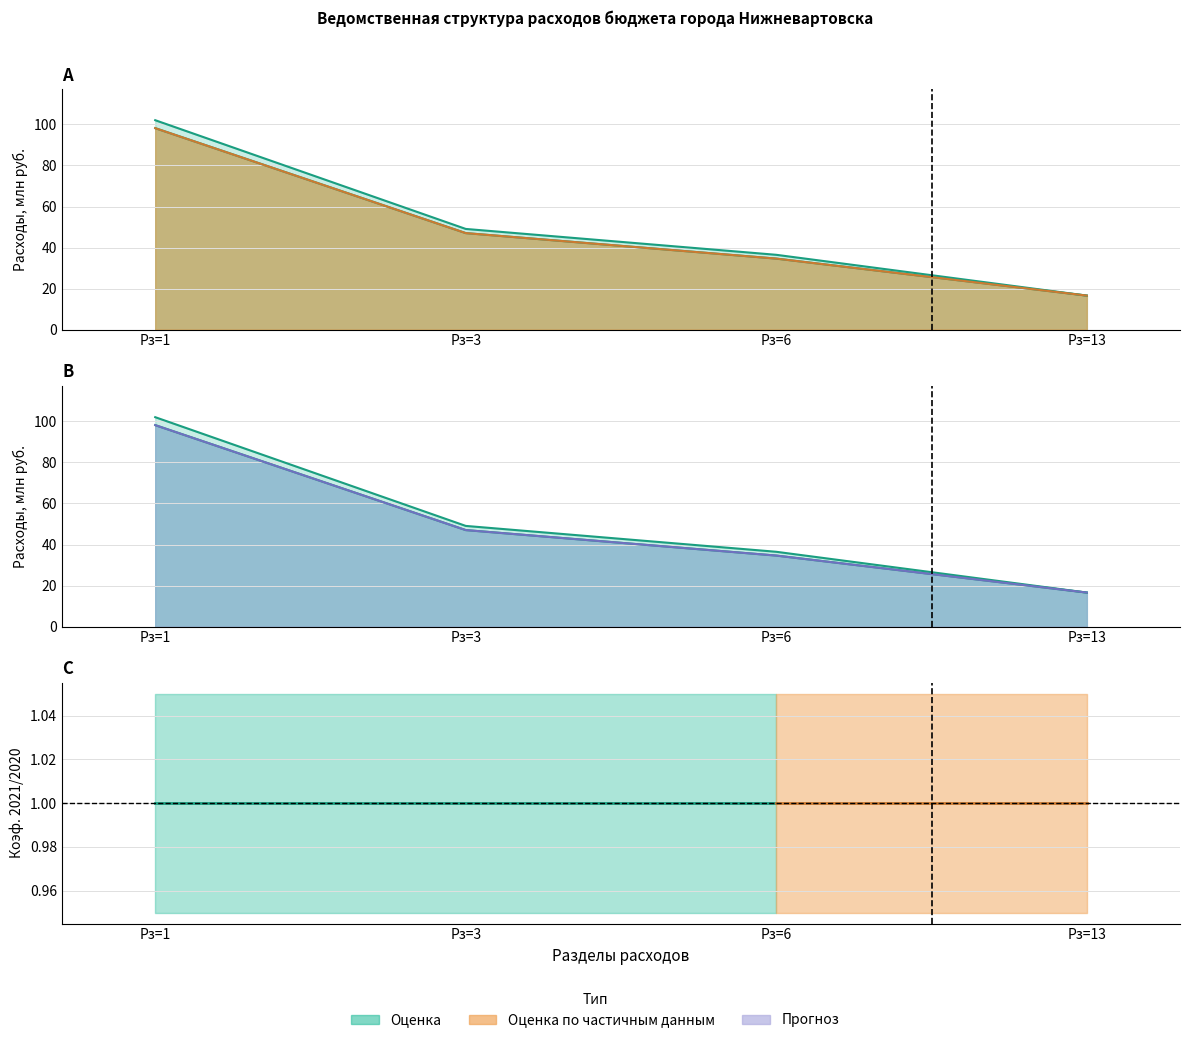

True or false: Исполнение полномочий 2020 and Исполнение полномочий 2021 intersect in this chart.

False